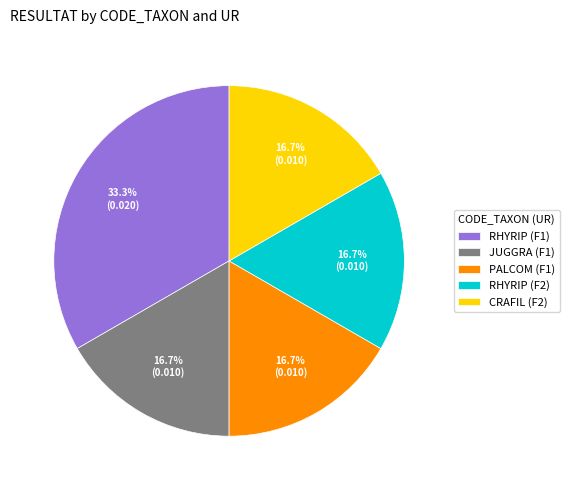

Is it true that RHYRIP (F1) is 33% of the pie?

True